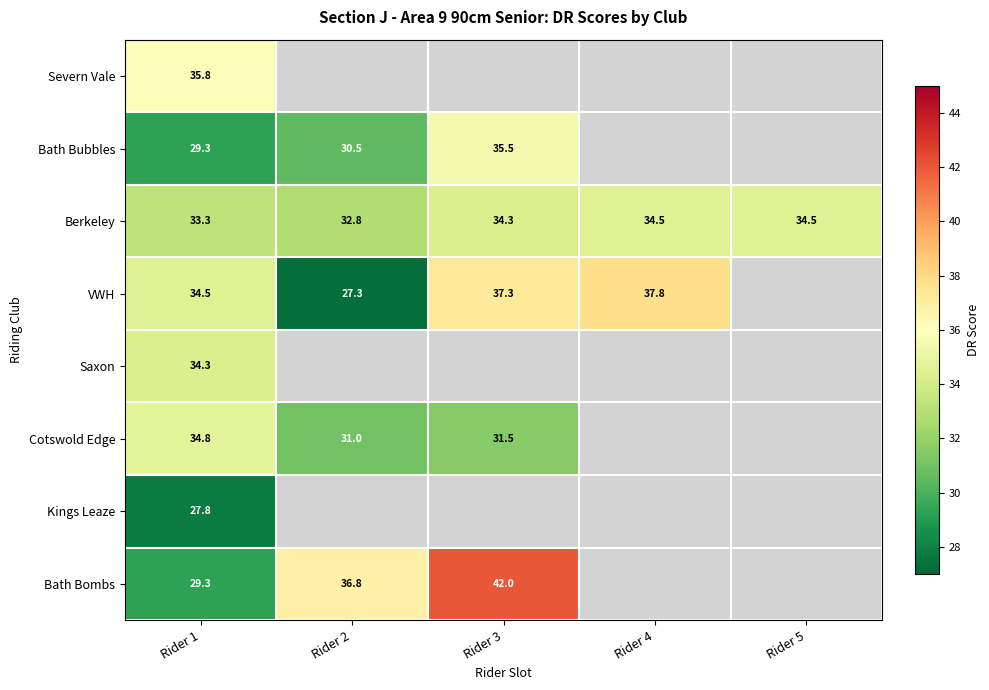

How many categories are shown in the chart?

5